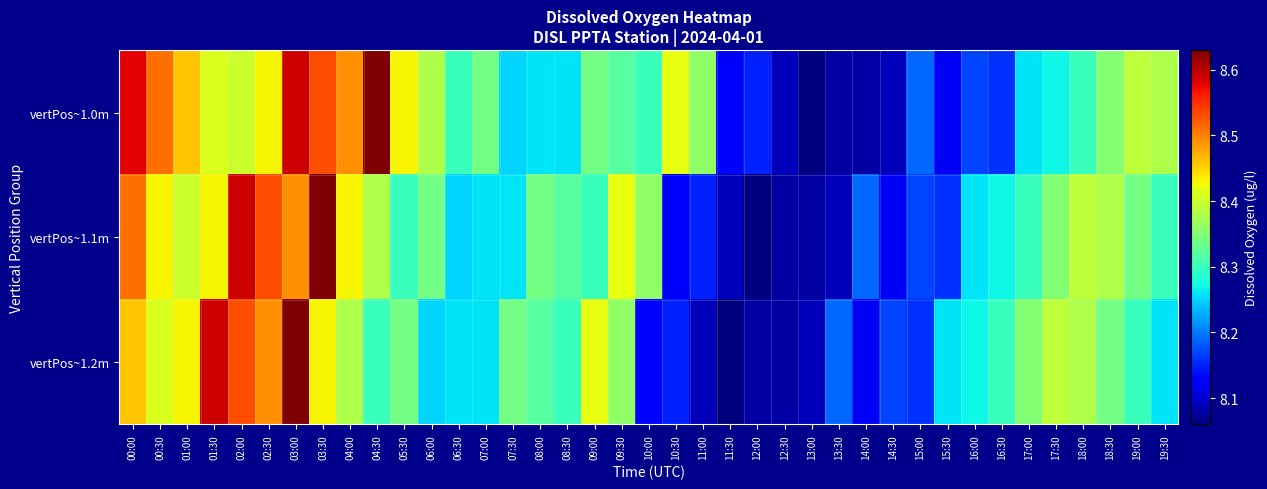

Reading right to left, extract all data points from this chart.

vertPos~1.0m: 19:30=8.4	19:00=8.4	18:30=8.3	18:00=8.3	17:30=8.3	17:00=8.3	16:30=8.2	16:00=8.2	15:30=8.1	15:00=8.2	14:30=8.1	14:00=8.1	13:30=8.1	13:00=8.1	12:30=8.1	12:00=8.2	11:30=8.1	11:00=8.4	10:30=8.4	10:00=8.3	09:30=8.3	09:00=8.3	08:30=8.3	08:00=8.3	07:30=8.2	07:00=8.3	06:30=8.3	06:00=8.4	05:30=8.4	04:30=8.6	04:00=8.5	03:30=8.5	03:00=8.6	02:30=8.4	02:00=8.4	01:30=8.4	01:00=8.5	00:30=8.5	00:00=8.6
vertPos~1.1m: 19:30=8.3	19:00=8.3	18:30=8.4	18:00=8.4	17:30=8.3	17:00=8.3	16:30=8.3	16:00=8.3	15:30=8.2	15:00=8.2	14:30=8.1	14:00=8.2	13:30=8.1	13:00=8.1	12:30=8.1	12:00=8.1	11:30=8.1	11:00=8.2	10:30=8.1	10:00=8.4	09:30=8.4	09:00=8.3	08:30=8.3	08:00=8.3	07:30=8.3	07:00=8.3	06:30=8.2	06:00=8.3	05:30=8.3	04:30=8.4	04:00=8.4	03:30=8.6	03:00=8.5	02:30=8.5	02:00=8.6	01:30=8.4	01:00=8.4	00:30=8.4	00:00=8.5
vertPos~1.2m: 19:30=8.3	19:00=8.3	18:30=8.3	18:00=8.4	17:30=8.4	17:00=8.3	16:30=8.3	16:00=8.3	15:30=8.3	15:00=8.2	14:30=8.2	14:00=8.1	13:30=8.2	13:00=8.1	12:30=8.1	12:00=8.1	11:30=8.1	11:00=8.1	10:30=8.2	10:00=8.1	09:30=8.4	09:00=8.4	08:30=8.3	08:00=8.3	07:30=8.3	07:00=8.3	06:30=8.3	06:00=8.2	05:30=8.3	04:30=8.3	04:00=8.4	03:30=8.4	03:00=8.6	02:30=8.5	02:00=8.5	01:30=8.6	01:00=8.4	00:30=8.4	00:00=8.5